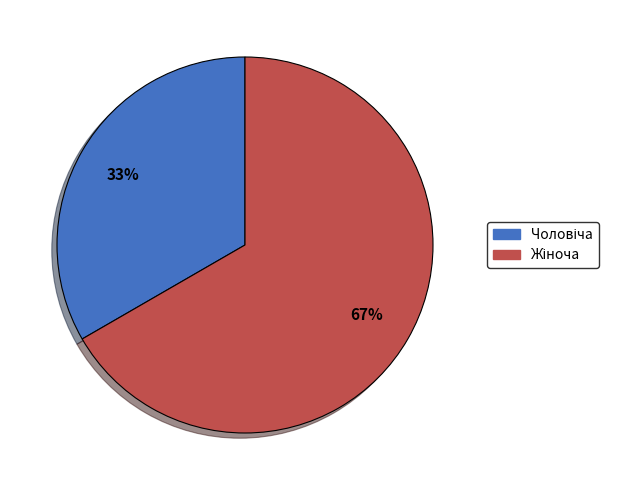

Is there a majority slice in this chart?

Yes